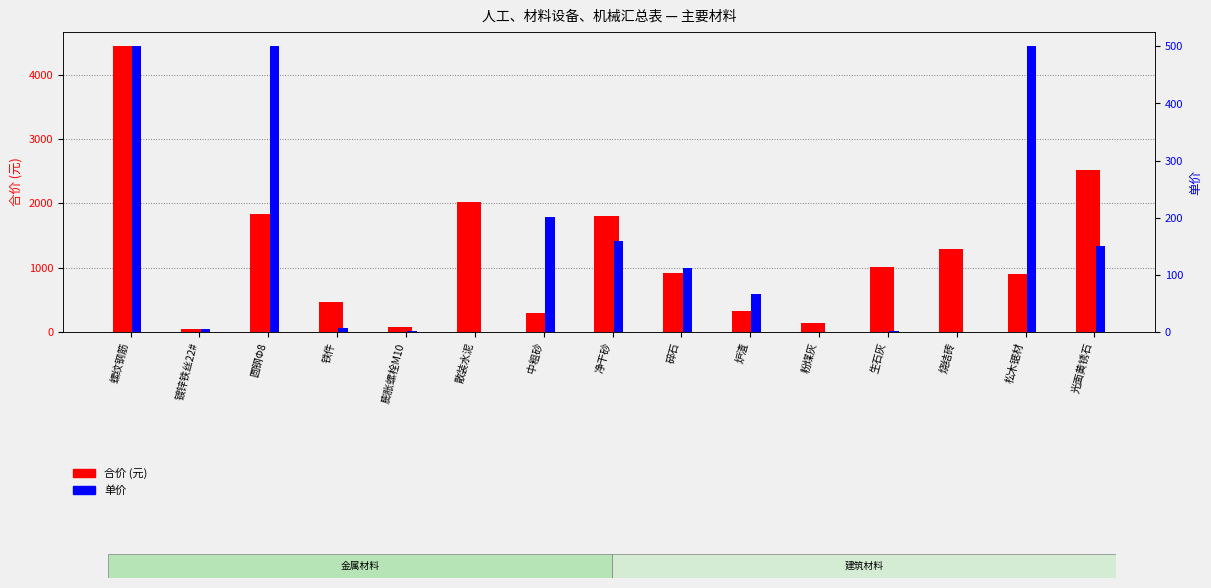

Which series has the widest spread of values?

合价 (元)